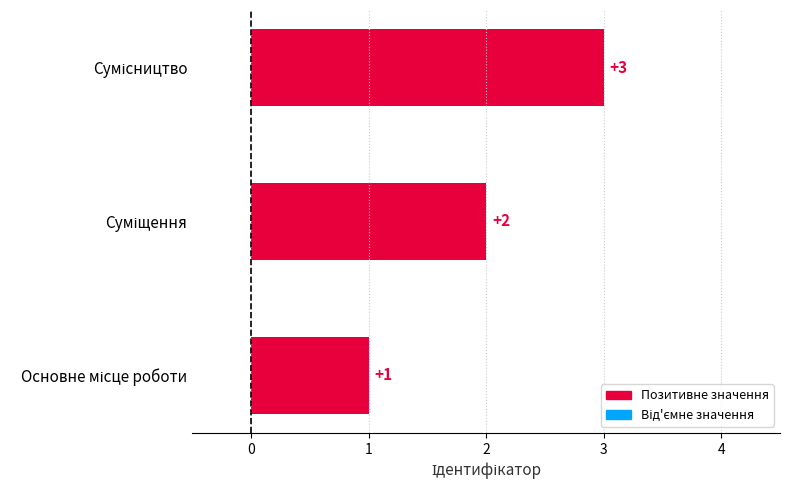

Does the chart contain stacked bars?

No